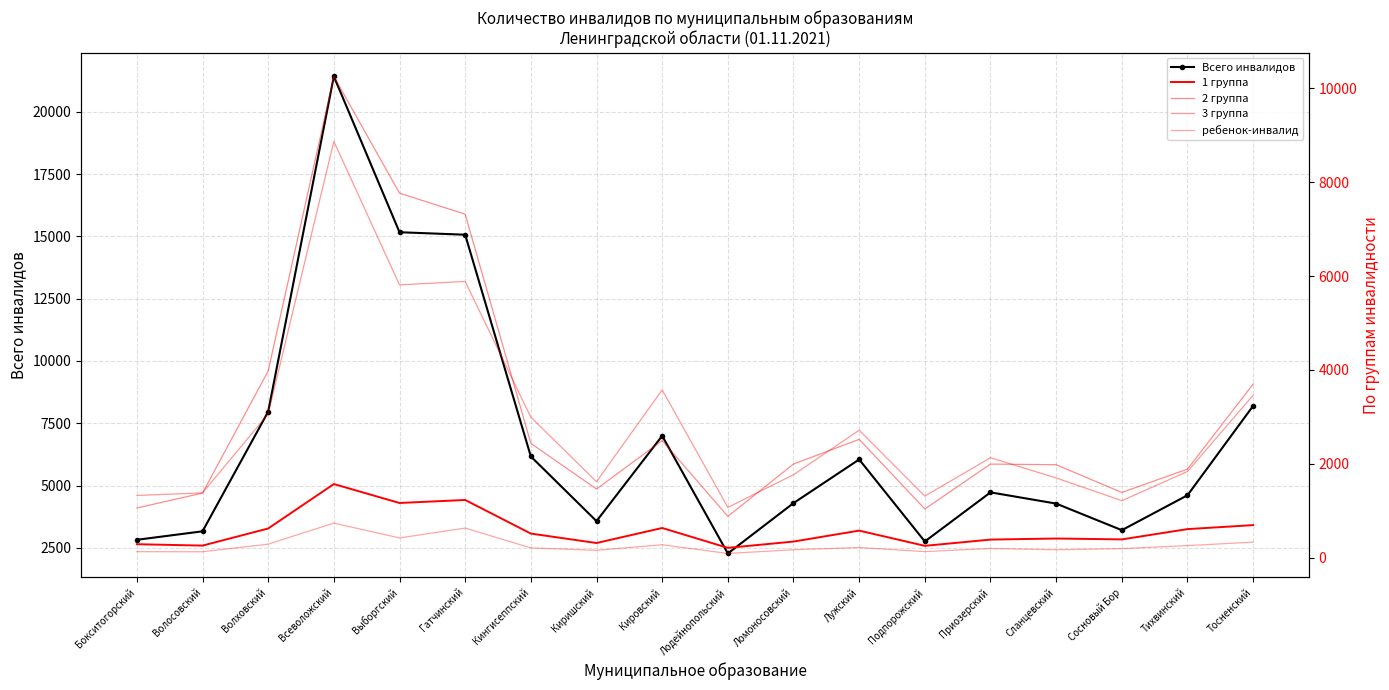

True or false: Всего инвалидов and ребенок-инвалид cross at least once.

False